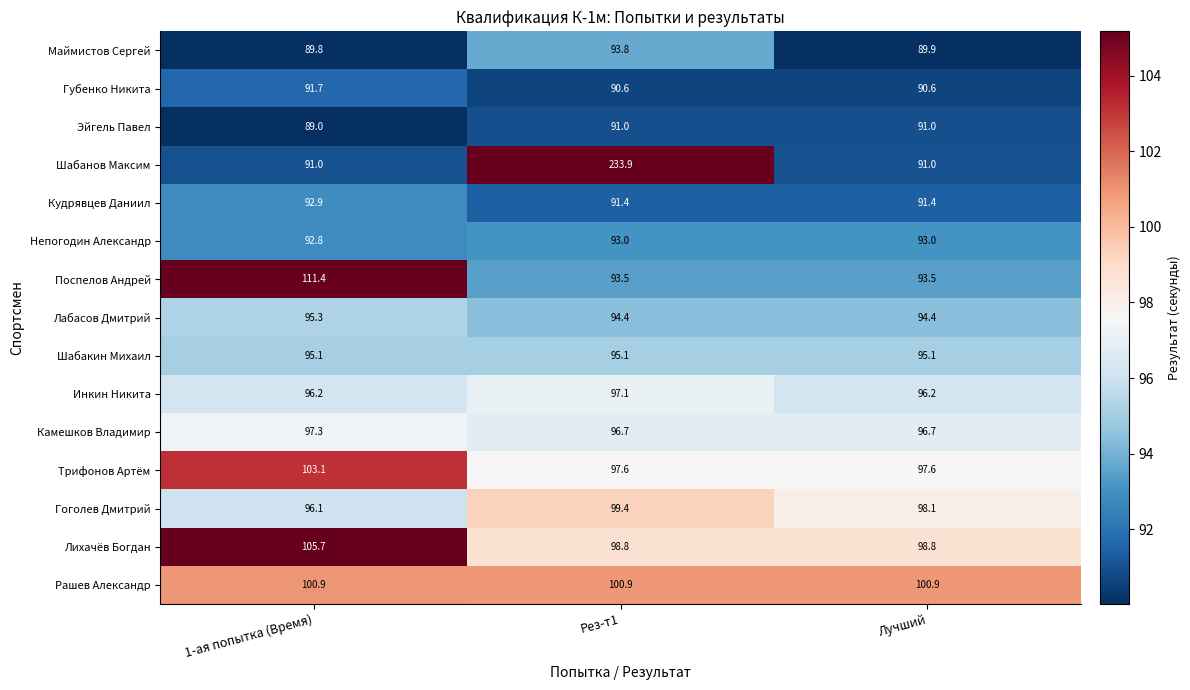

Which category has the lowest value across all series?

1-ая попытка (Время)